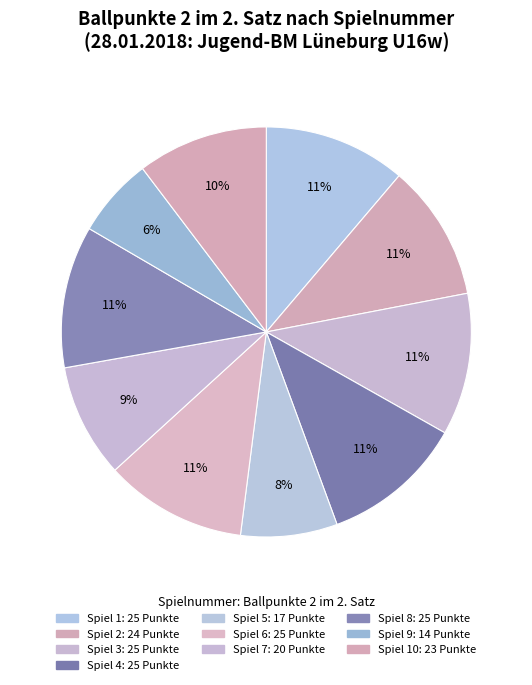

Which slice is the smallest?

9